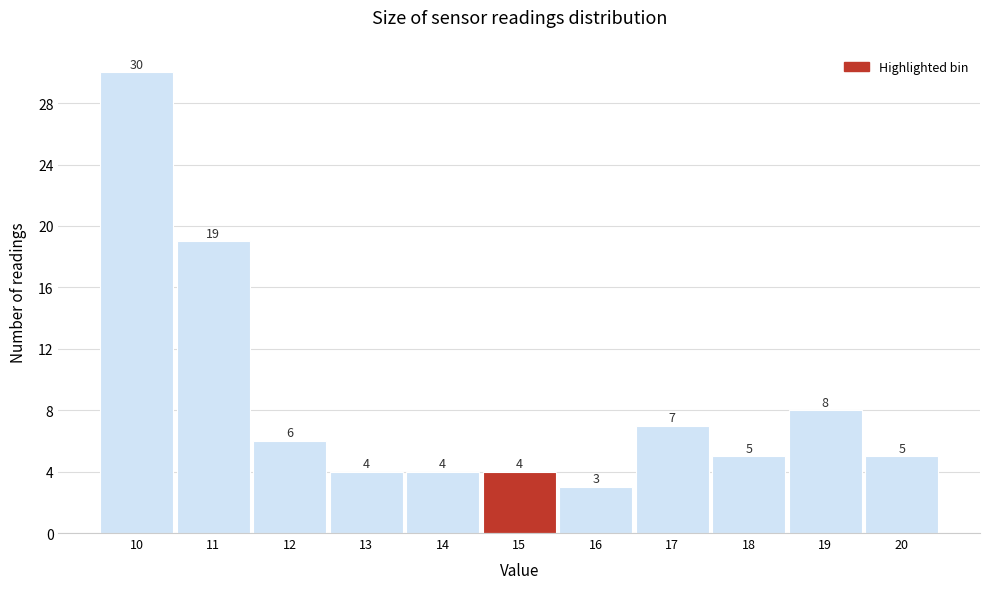

Reading left to right, list all the values displayed in this chart.

10=30	11=19	12=6	13=4	14=4	15=4	16=3	17=7	18=5	19=8	20=5